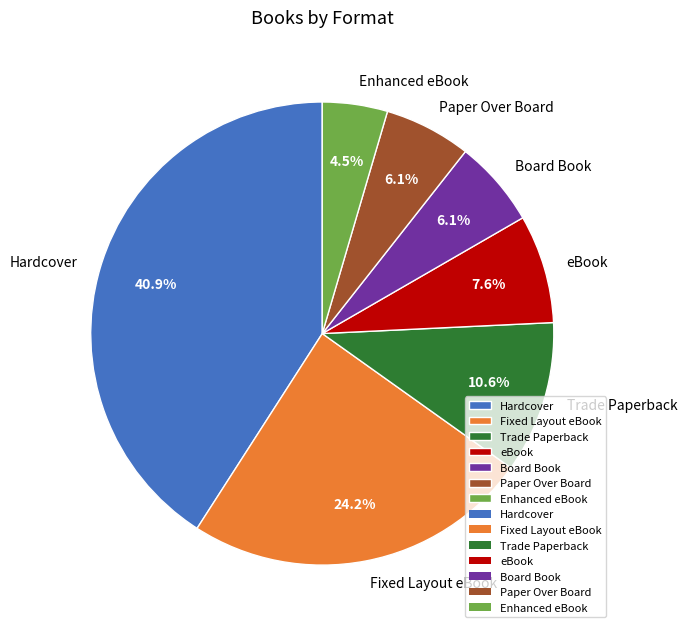

To the nearest percent, what is the combined percentage of Enhanced eBook and Fixed Layout eBook?

29%